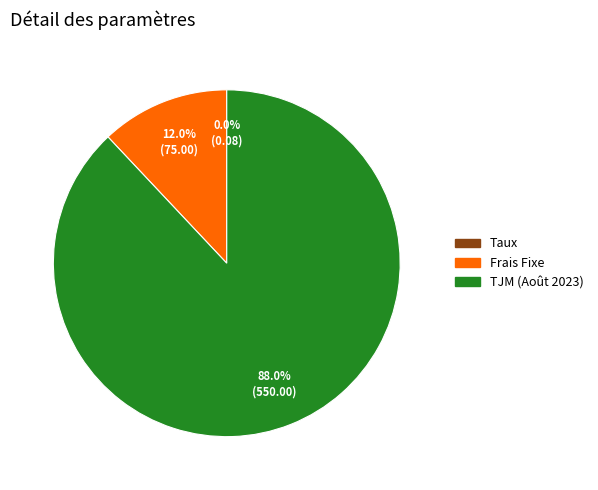

Between Frais Fixe and TJM (Août 2023), which is larger?

TJM (Août 2023)